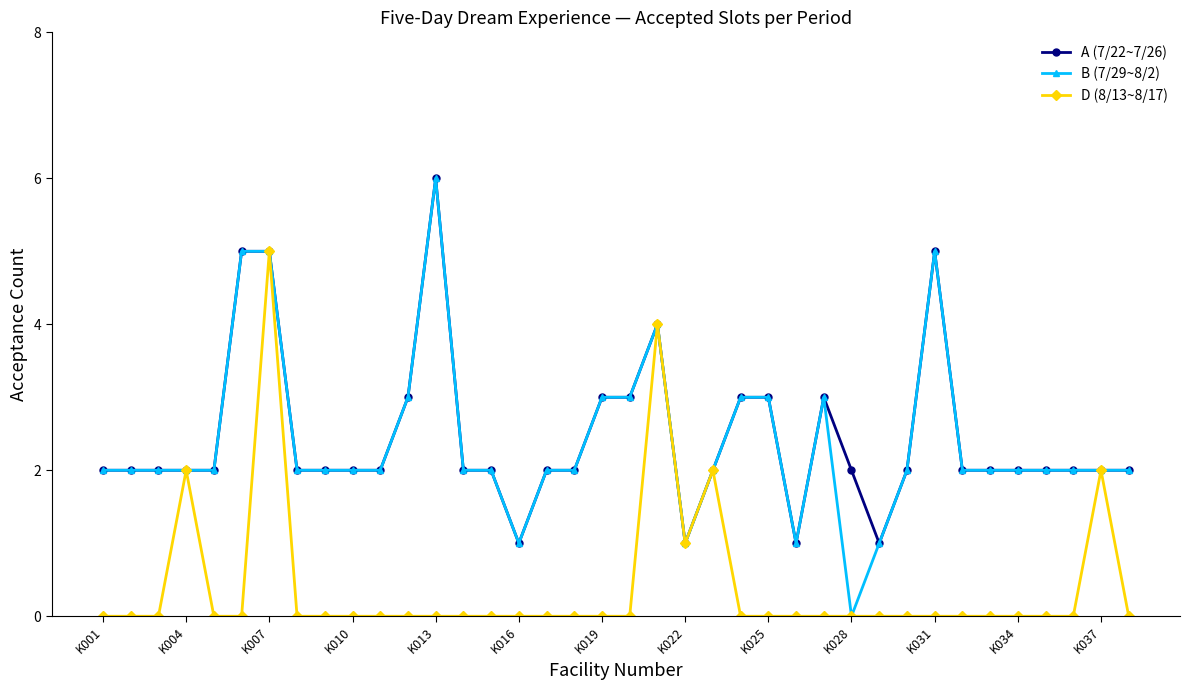

What is the highest value of the A (7/22~7/26) series?

6